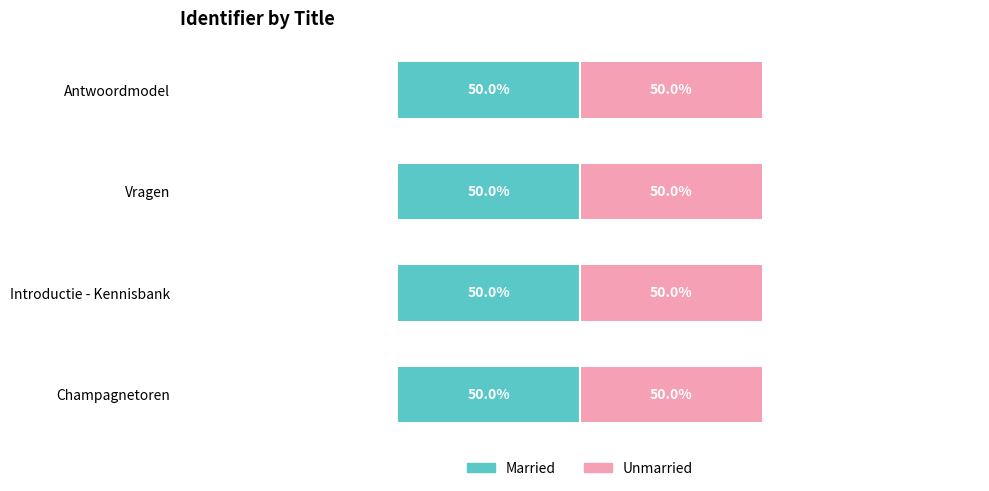

At how many categories does at least one series exceed -10?

4